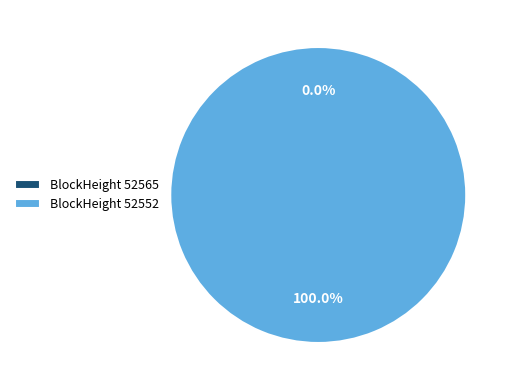

To the nearest percent, what is the average slice percentage?

50%